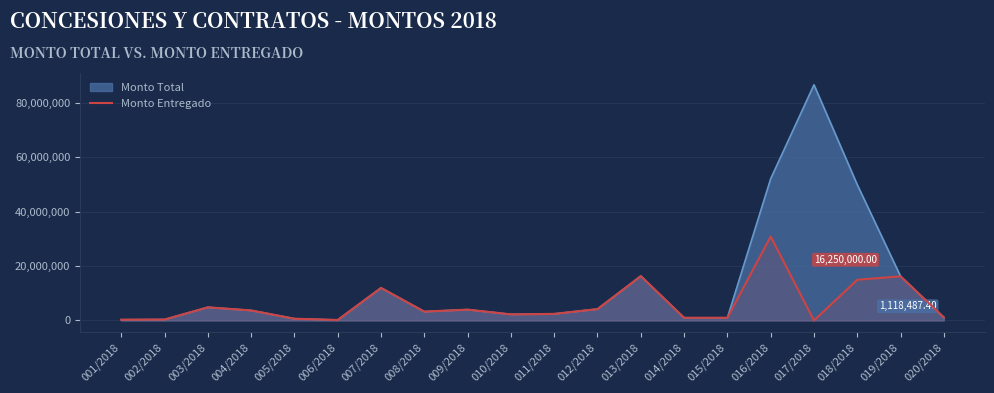

What is the change in value from 005/2018 to 020/2018?

+468487.4